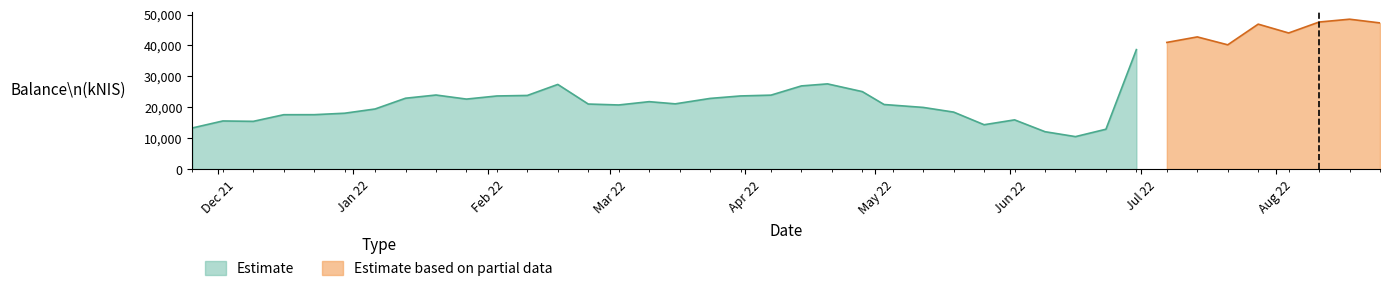

The value at 2022-03-31 is 23674.6. True or false?

True